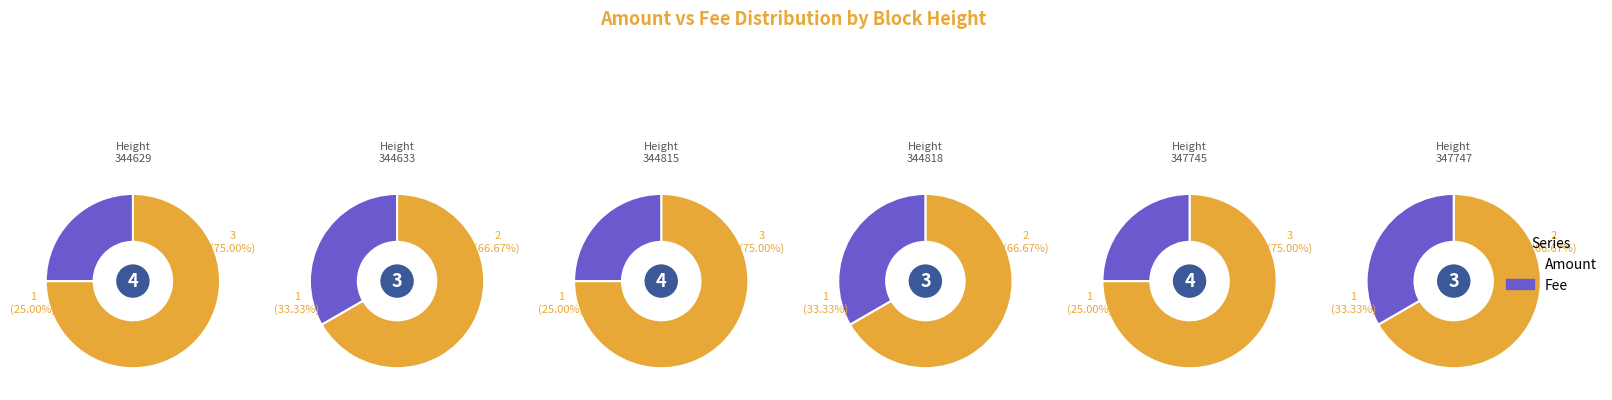

Which series has the widest spread of values?

Amount